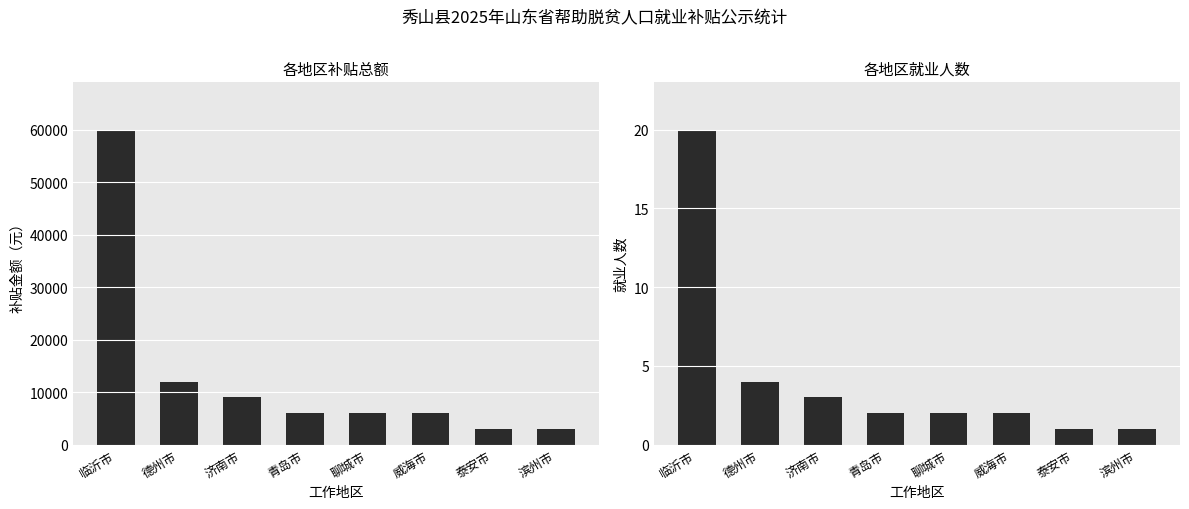

At which label is 就业人数 closest to 10?

德州市